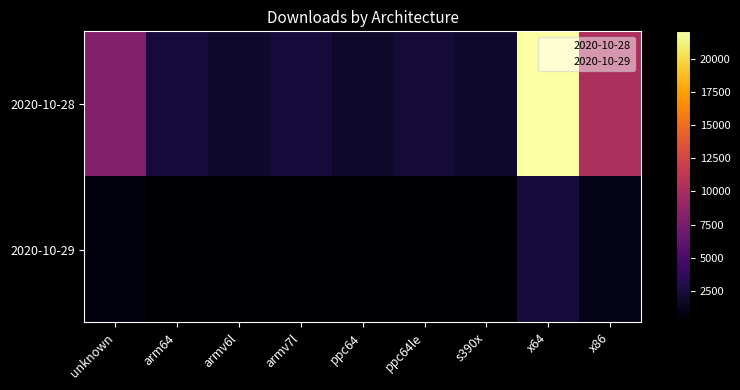

List the series in order of their peak value, lowest first.

2020-10-29, 2020-10-28